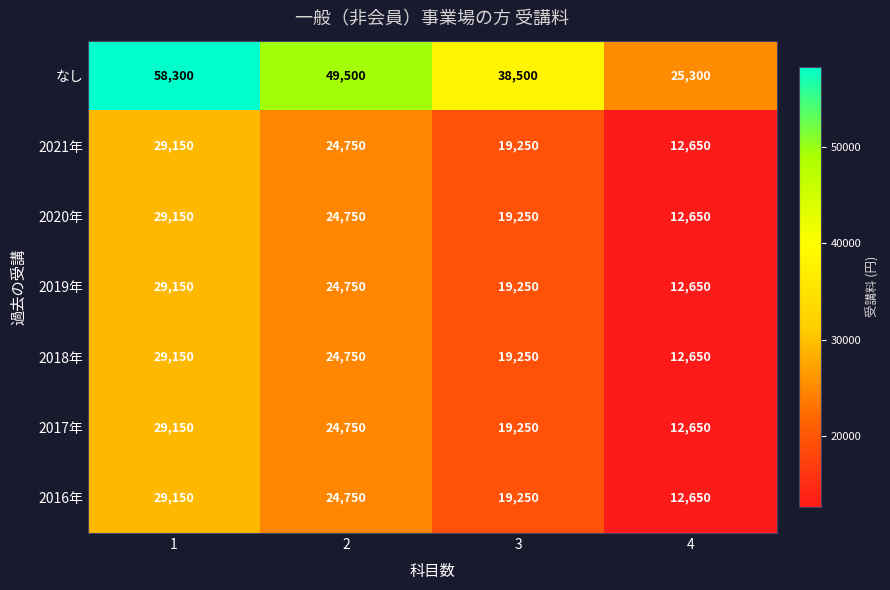

Reading left to right, extract all data points from this chart.

なし: 1=58300	2=49500	3=38500	4=25300
2021年: 1=29150	2=24750	3=19250	4=12650
2020年: 1=29150	2=24750	3=19250	4=12650
2019年: 1=29150	2=24750	3=19250	4=12650
2018年: 1=29150	2=24750	3=19250	4=12650
2017年: 1=29150	2=24750	3=19250	4=12650
2016年: 1=29150	2=24750	3=19250	4=12650